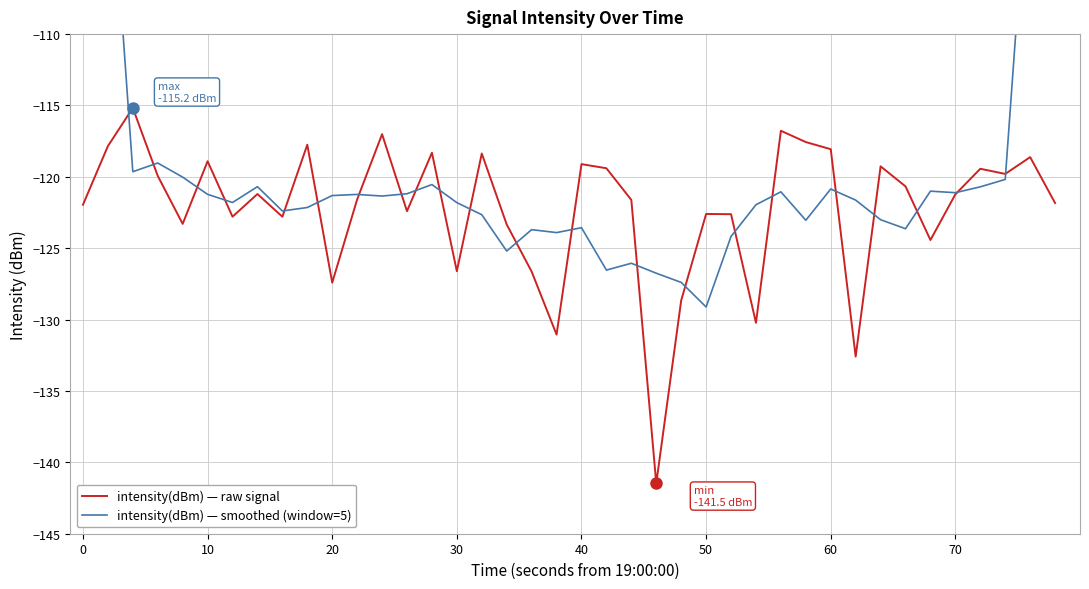

How many values in the intensity(dBm) — smoothed (window=5) series are below -121?

28